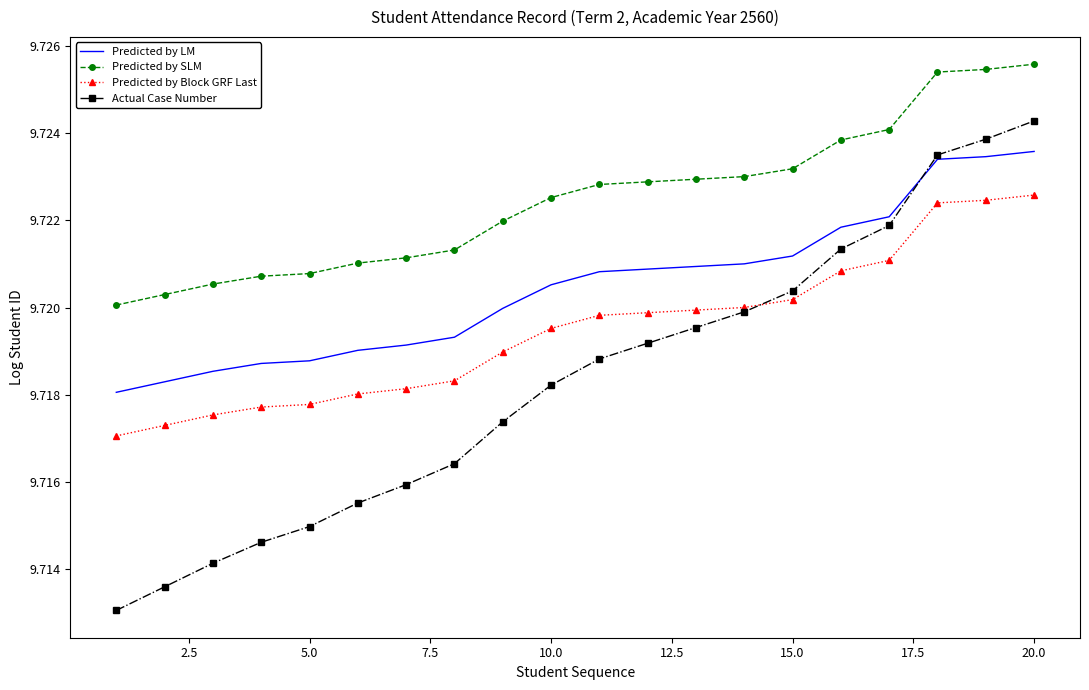

Which series has the largest total across all categories?

Predicted by SLM